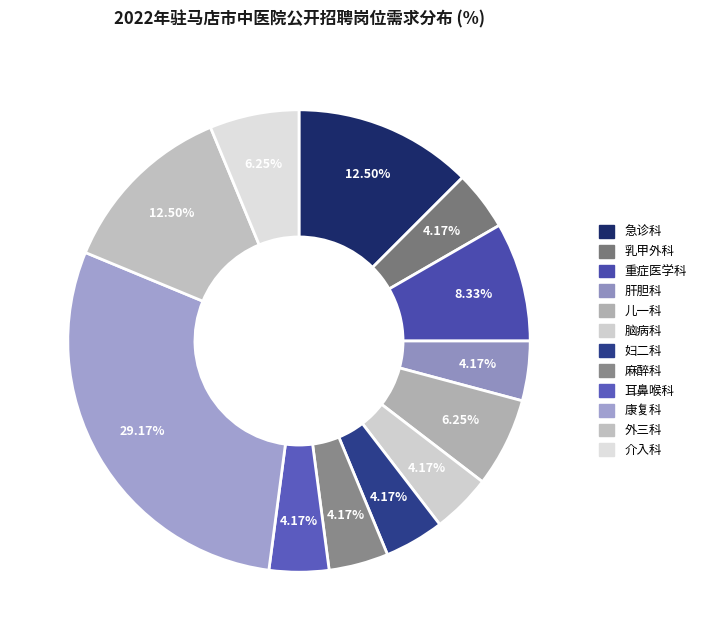

To the nearest percent, what is the combined percentage of 麻醉科 and 耳鼻喉科?

8%